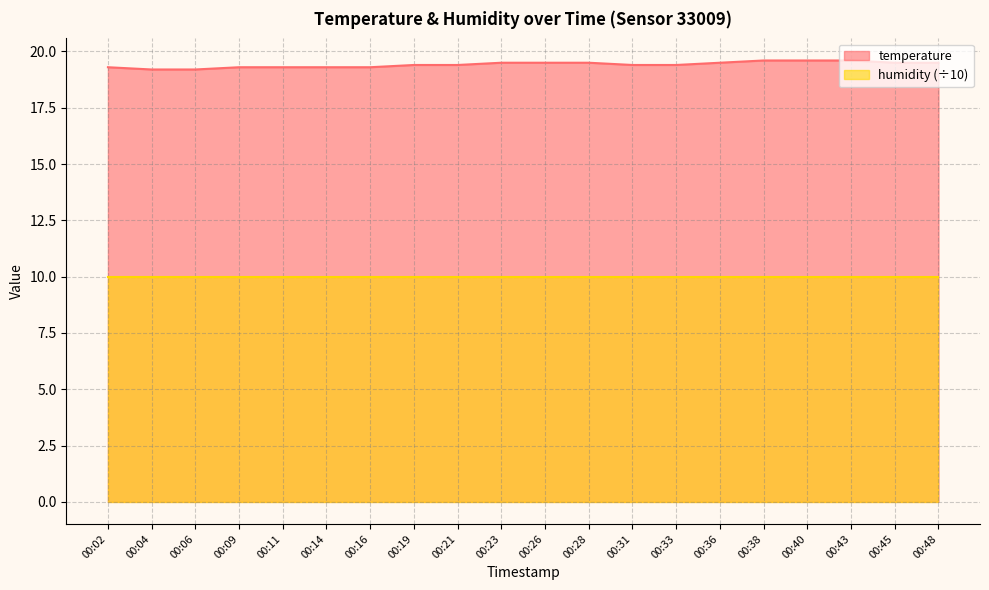

Reading right to left, extract all data points from this chart.

00:48=19.5	00:45=19.5	00:43=19.6	00:40=19.6	00:38=19.6	00:36=19.5	00:33=19.4	00:31=19.4	00:28=19.5	00:26=19.5	00:23=19.5	00:21=19.4	00:19=19.4	00:16=19.3	00:14=19.3	00:11=19.3	00:09=19.3	00:06=19.2	00:04=19.2	00:02=19.3